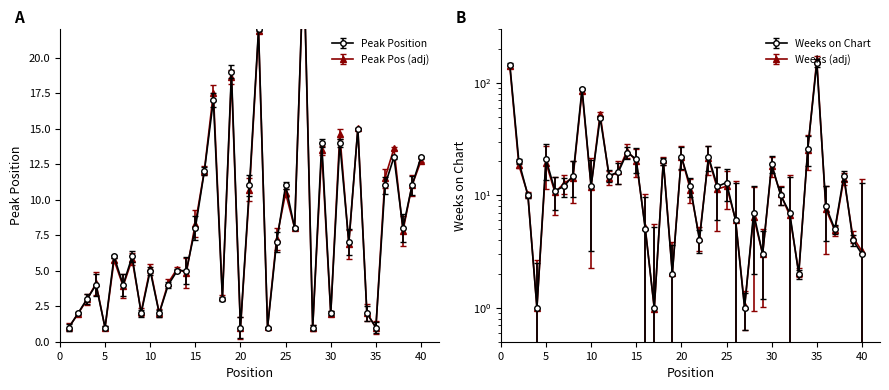

Is it true that Weeks on Chart equals 4 at 22?

True